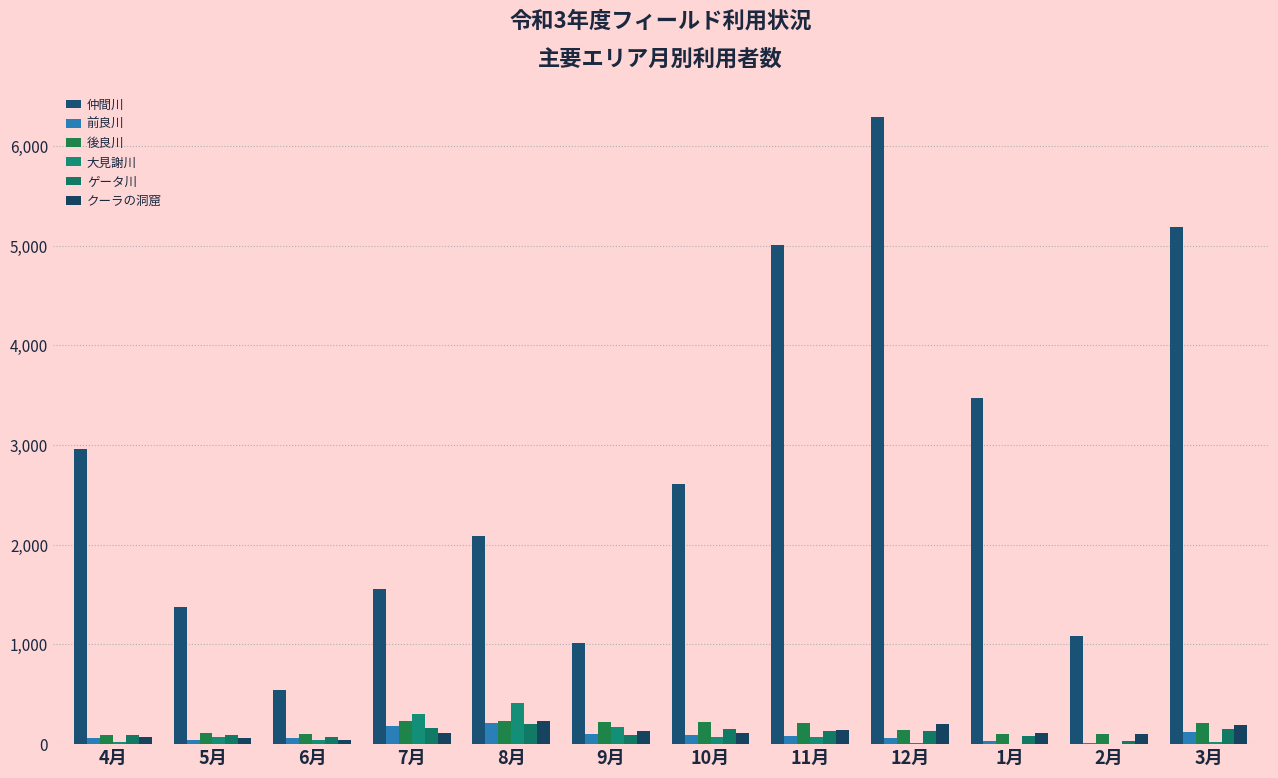

Are the bars grouped side by side (vs. stacked)?

Yes